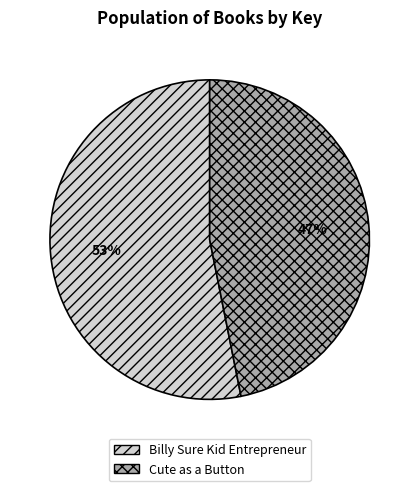

To the nearest percent, what is the difference between the Cute as a Button and Billy Sure Kid Entrepreneur slice percentages?

6%